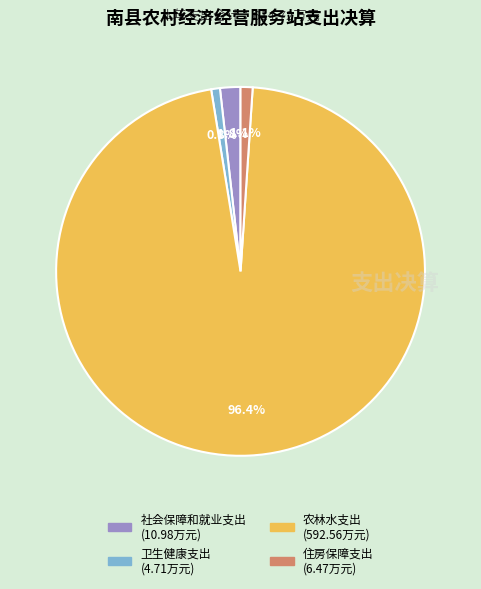

Is it true that 住房保障支出 is 1% of the pie?

True